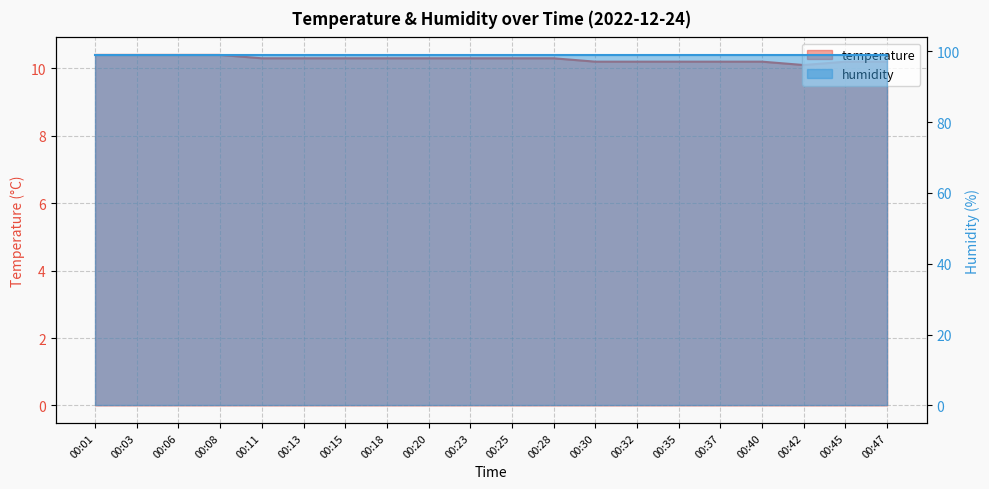

The value at 00:32 is 14.9. True or false?

False